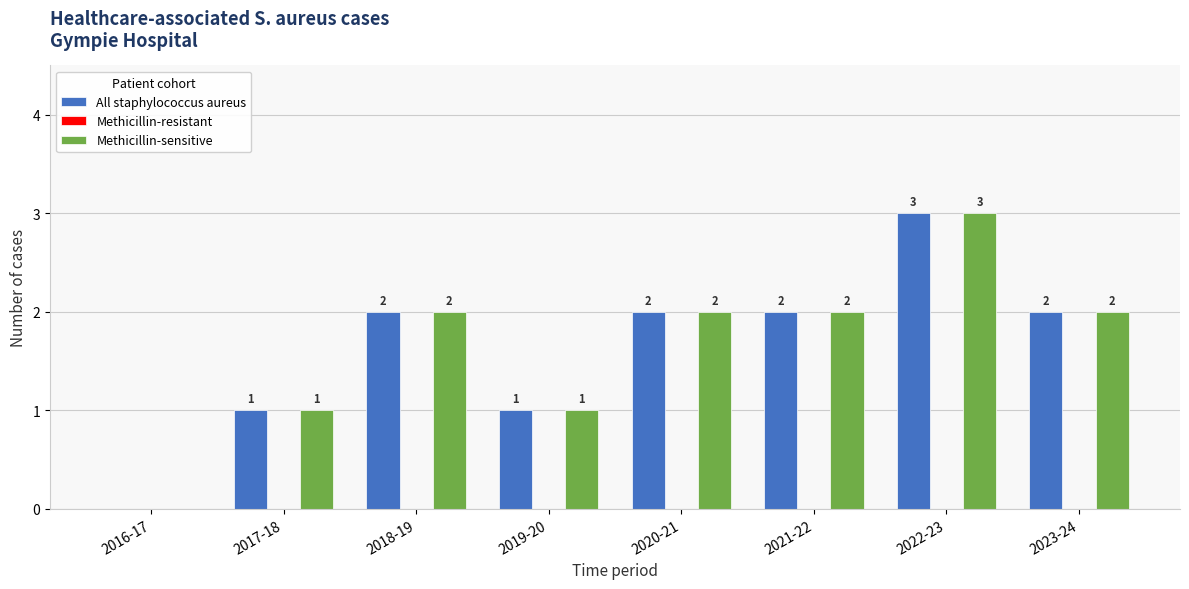

At which category is the sum across all series the highest?

2022-23